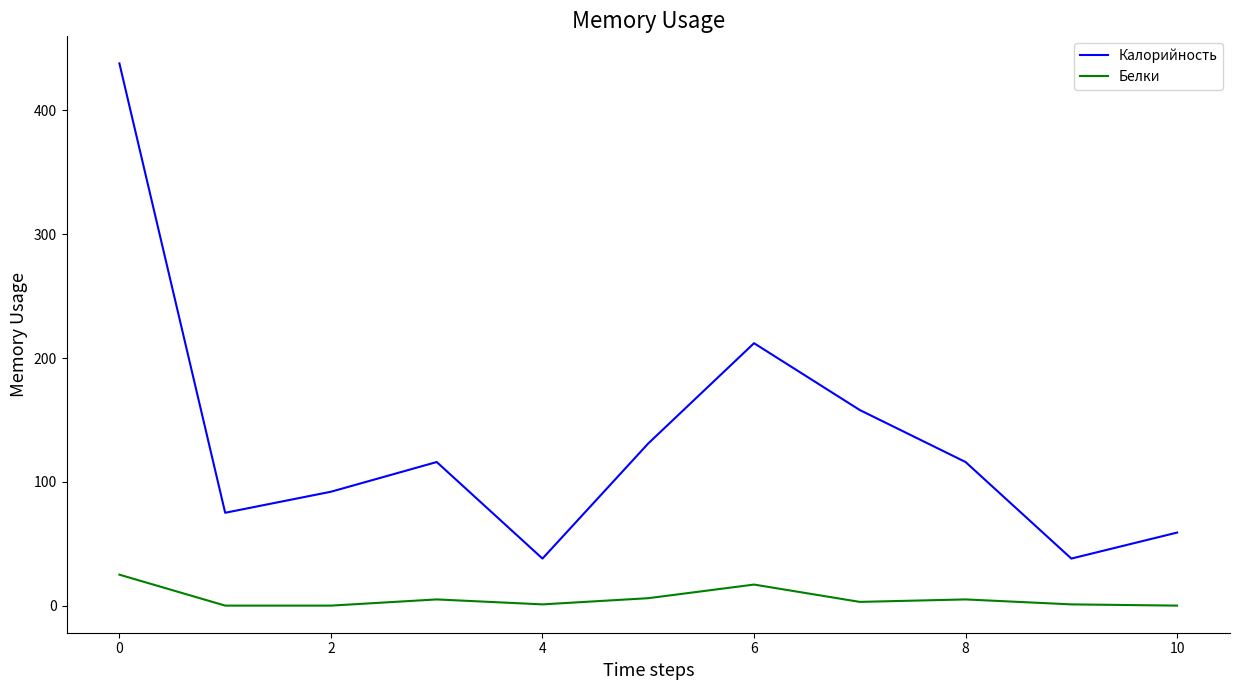

Which series has the largest range (max minus min)?

Калорийность